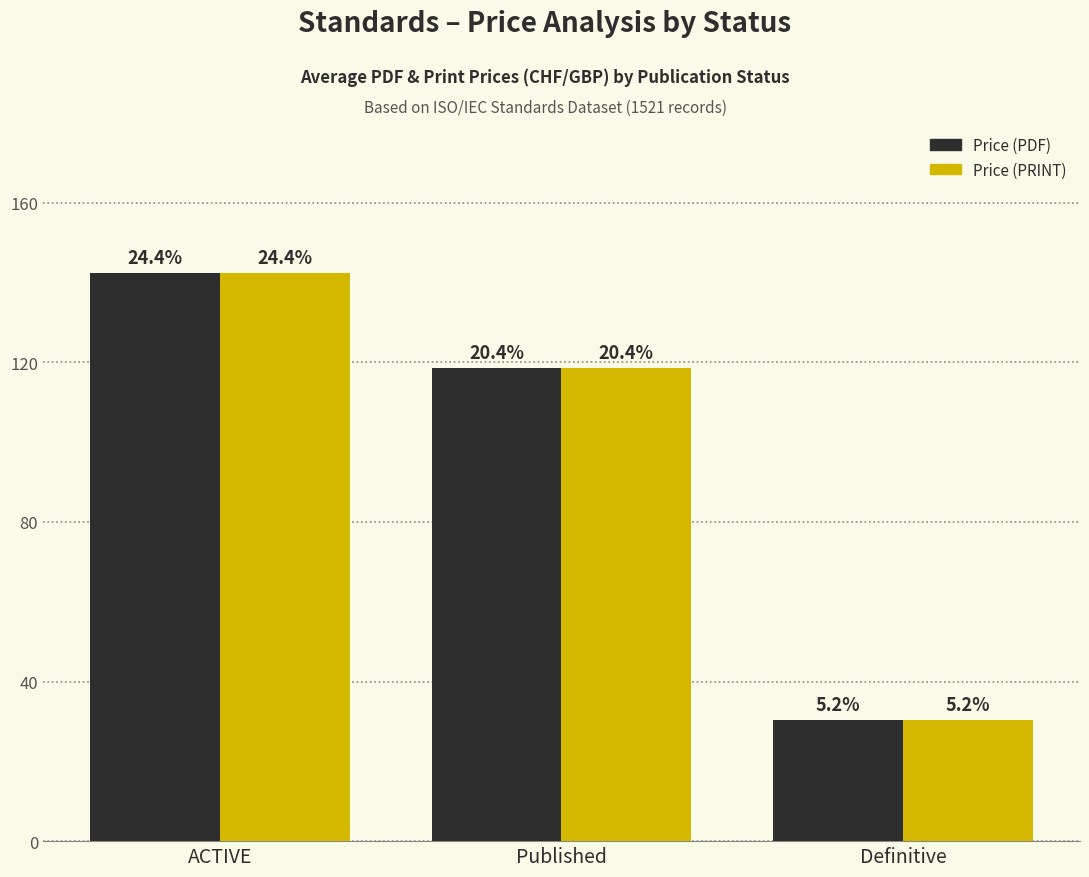

What is the sum of the Price (PRINT) values at Definitive and Published?

149.0